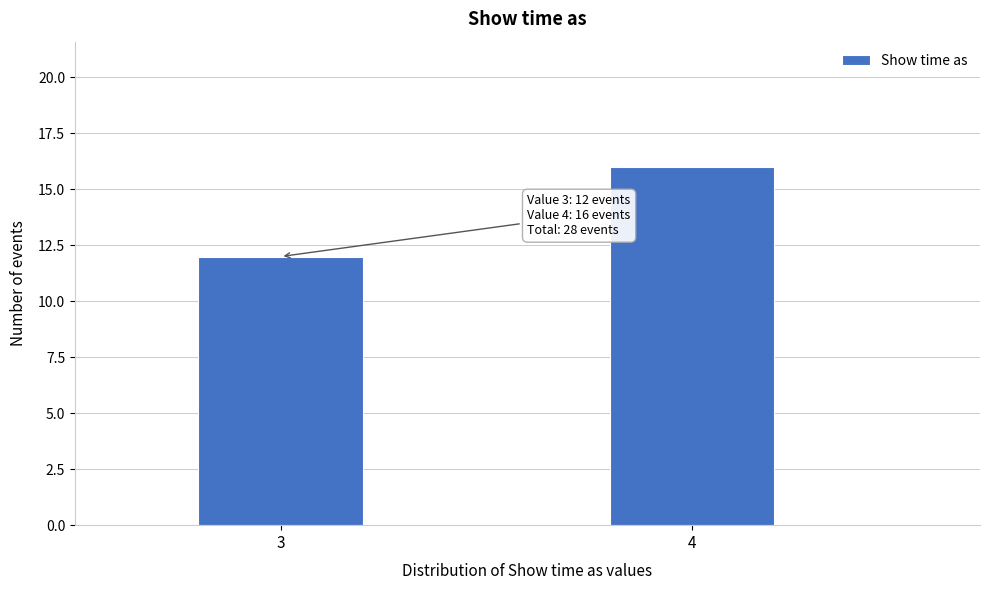

Reading right to left, extract all data points from this chart.

4=16	3=12